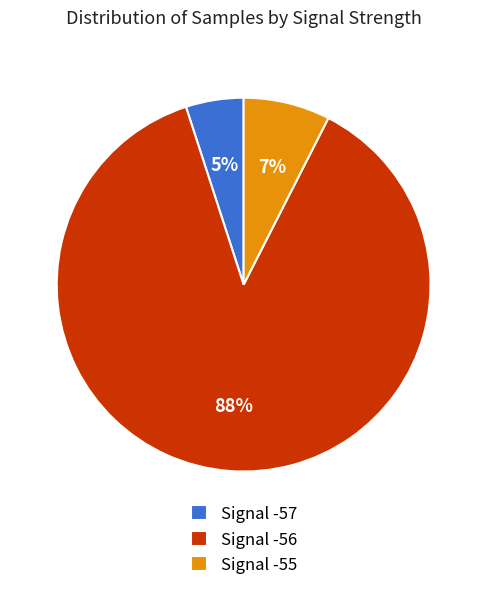

Approximately how many times larger is the value at Signal -57 compared to Signal -55?

0.7